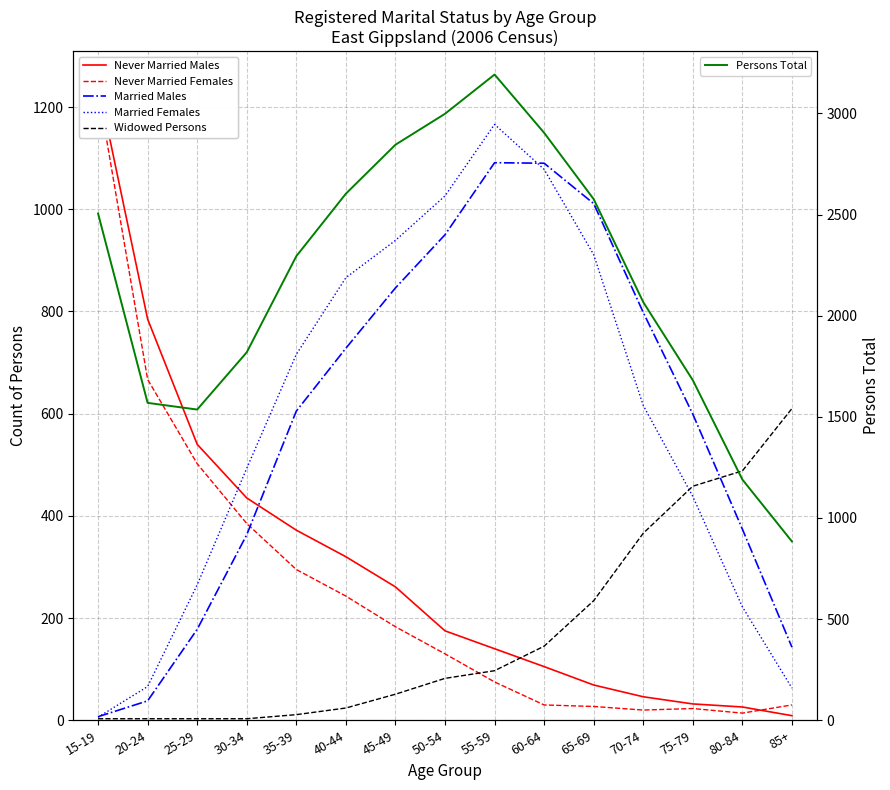

List the series in order of their peak value, highest first.

Persons Total, Never Married Males, Never Married Females, Married Females, Married Males, Widowed Persons